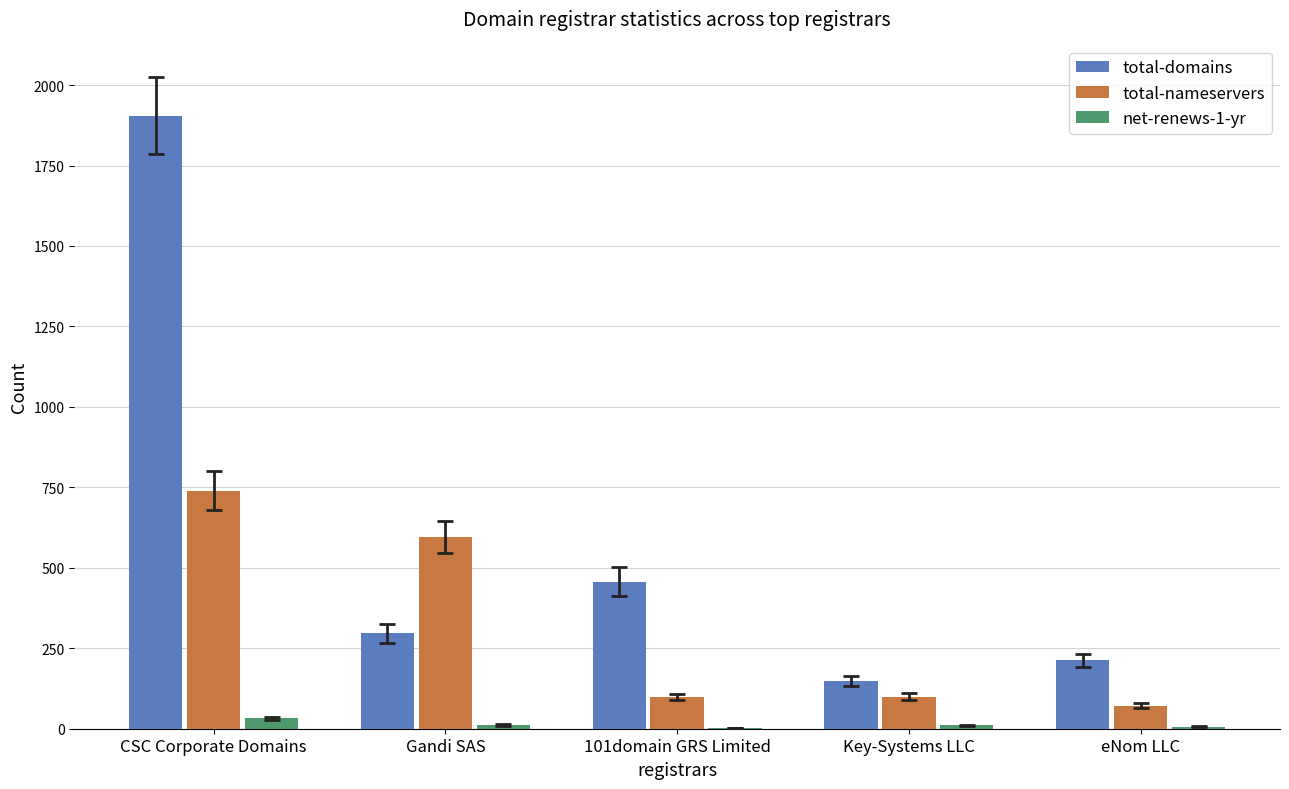

What is the maximum value for total-domains?

1905